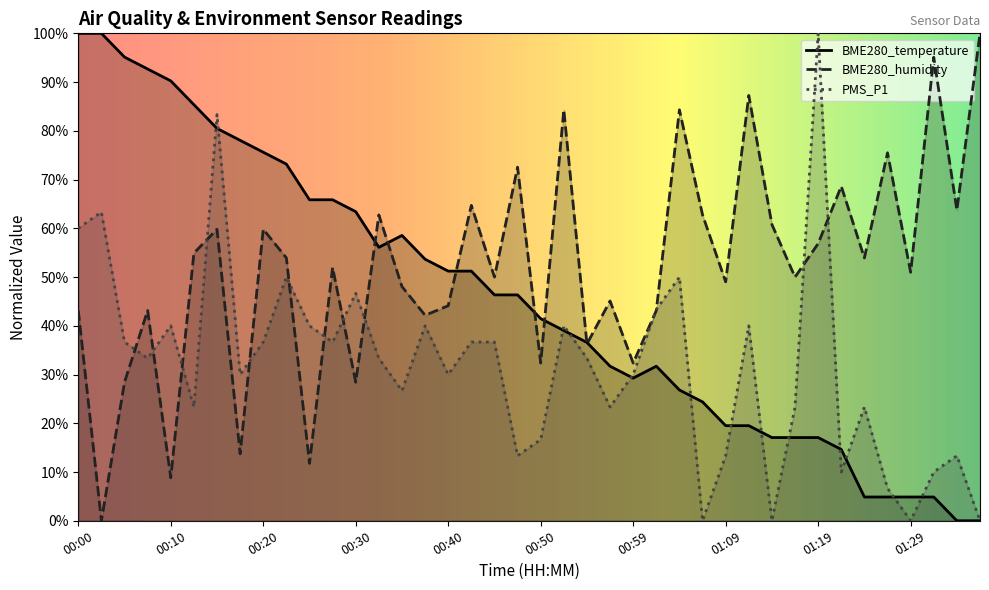

The PMS_P1 series shows -51.5 at 01:29. True or false?

False